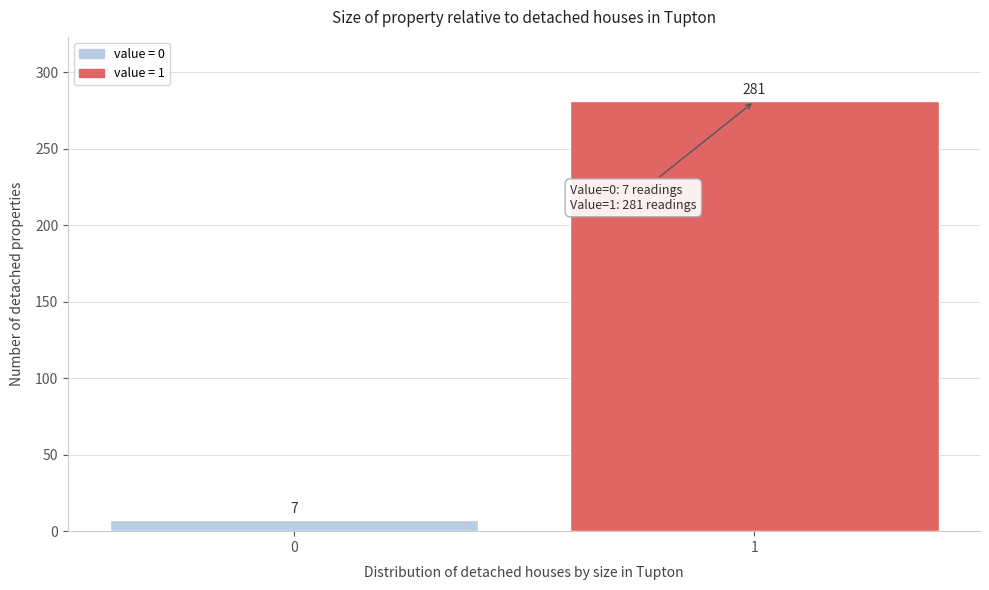

Reading right to left, transcribe all the data shown in this chart.

1=281	0=7